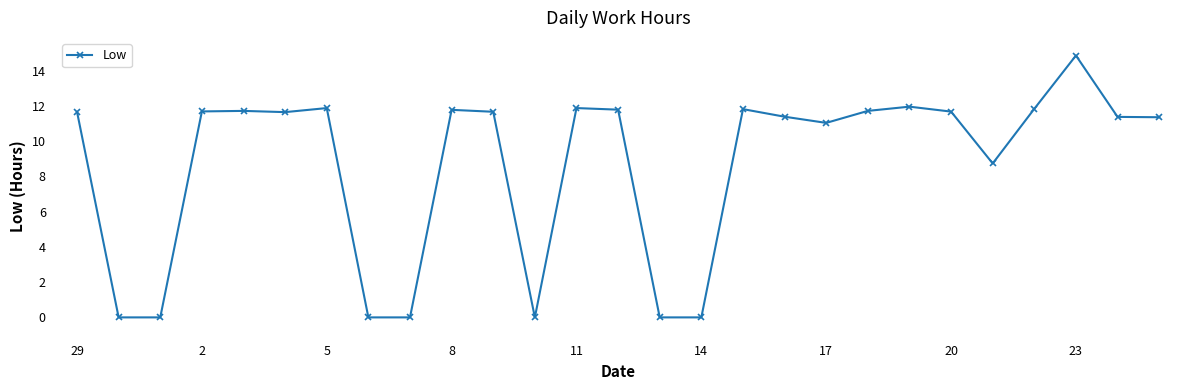

What is the sum of all values?

233.3